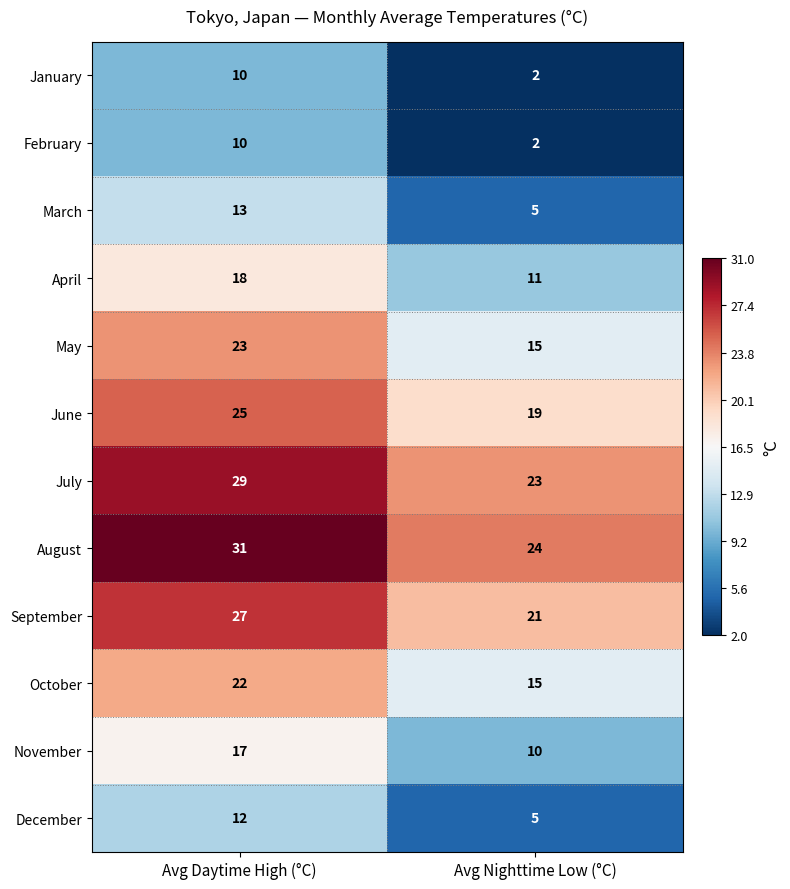

Rank the categories by January value from lowest to highest.

Avg Nighttime Low (°C), Avg Daytime High (°C)